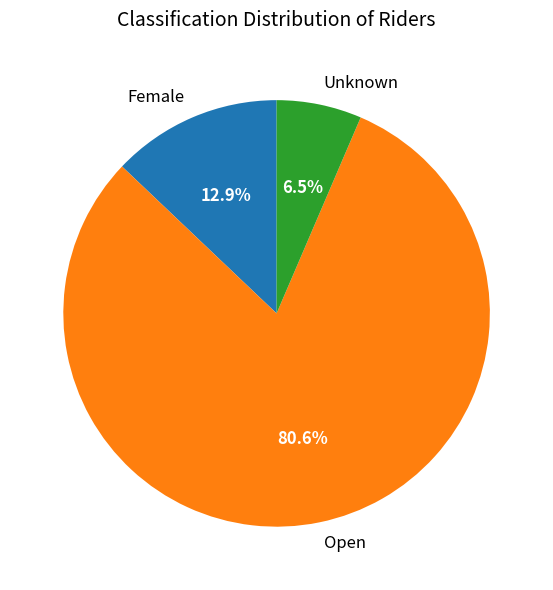

The Open slice represents 90% of the pie. True or false?

False